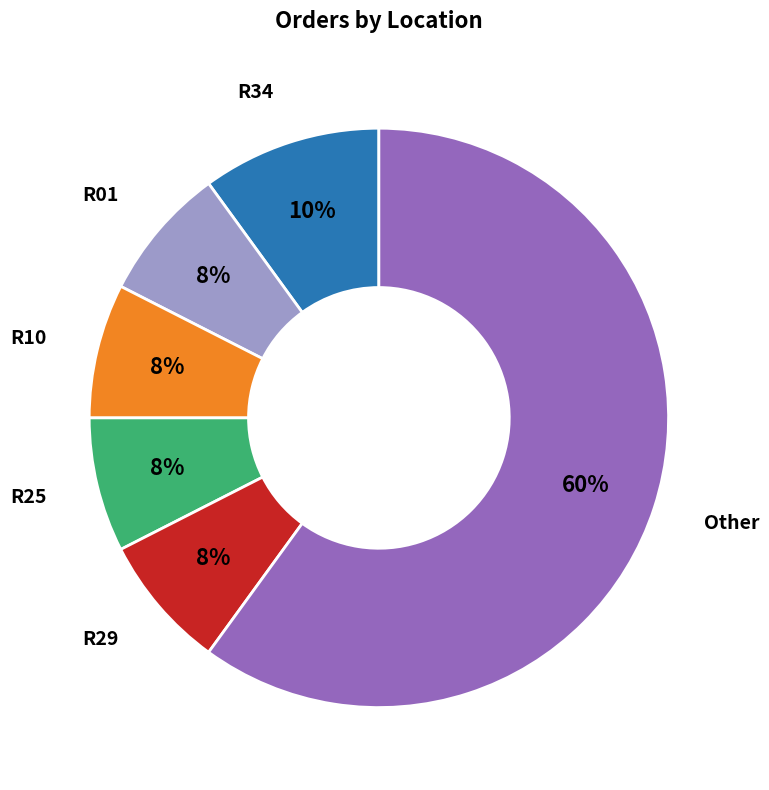

To the nearest percent, what is the average slice percentage?

17%